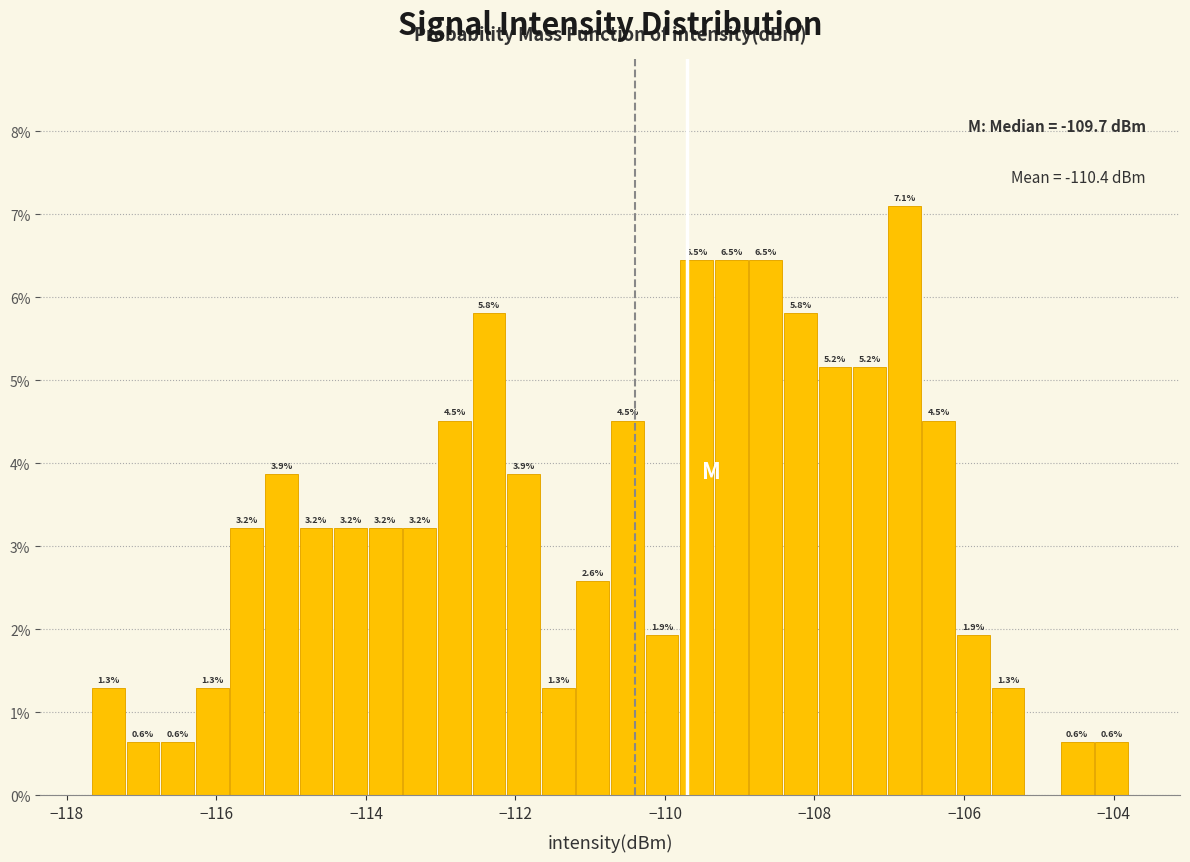

Read against the x-axis, roughly where is the centre of the tallest bar?

-106.8